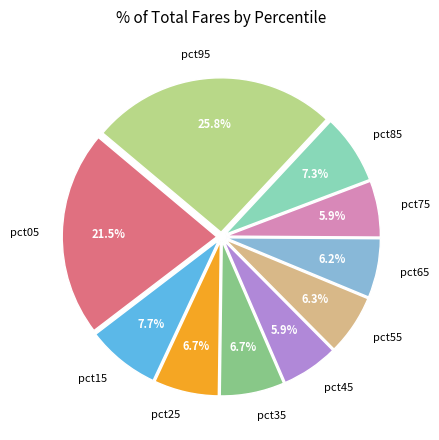

What percentage is the pct65 slice, to the nearest percent?

6%